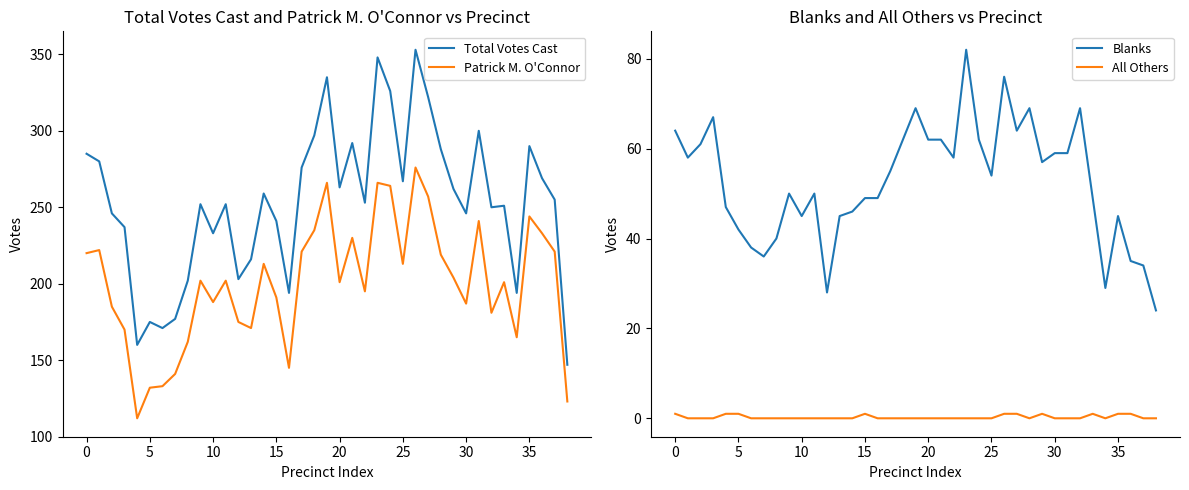

What is the value of the Total Votes Cast point at the 27th from the left?

353